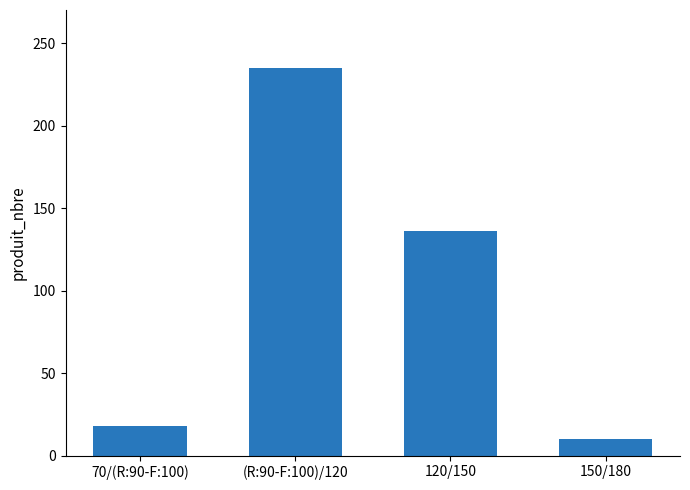

What is the difference between the values at (R:90-F:100)/120 and 120/150?

99